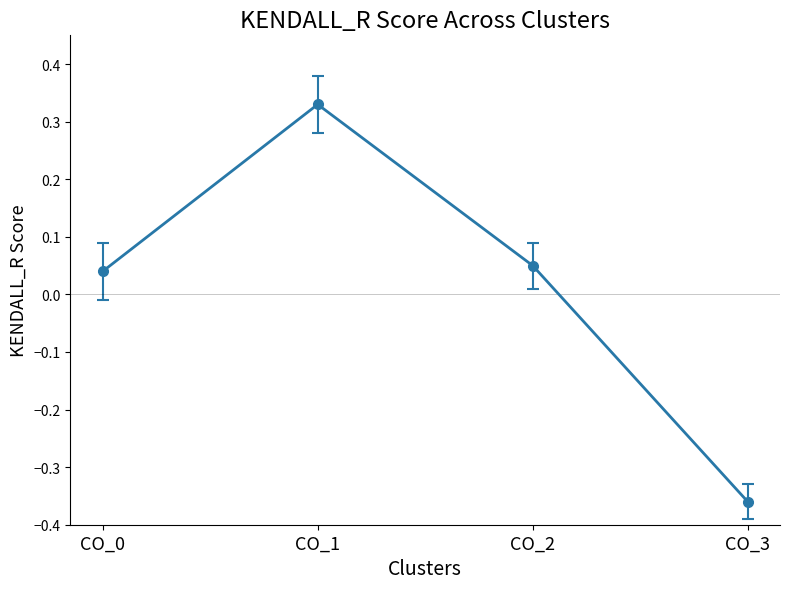

What is the difference between the values at CO_3 and CO_1?

0.7